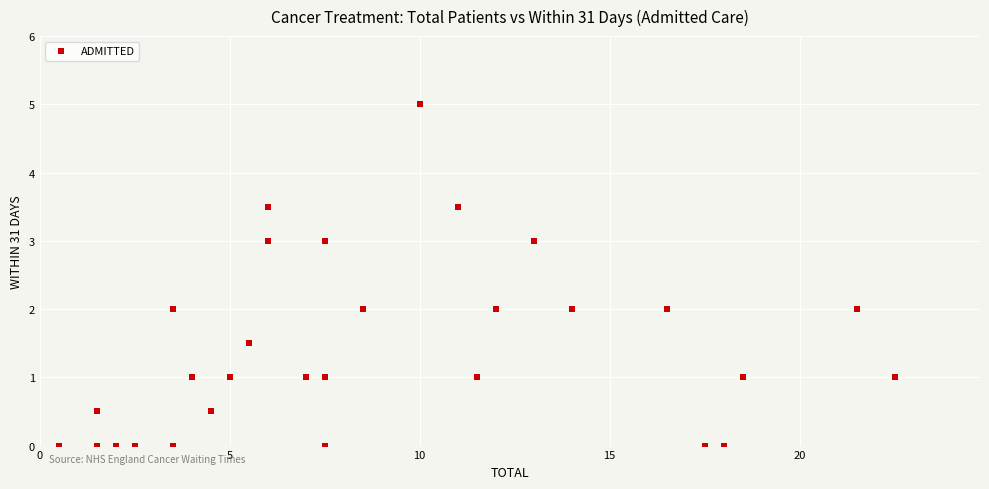

What is the range of Y values (max minus min)?

5.0